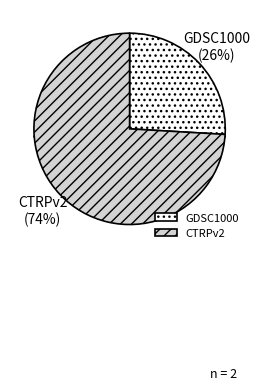

To the nearest percent, what is the difference between the CTRPv2 and GDSC1000 slice percentages?

48%